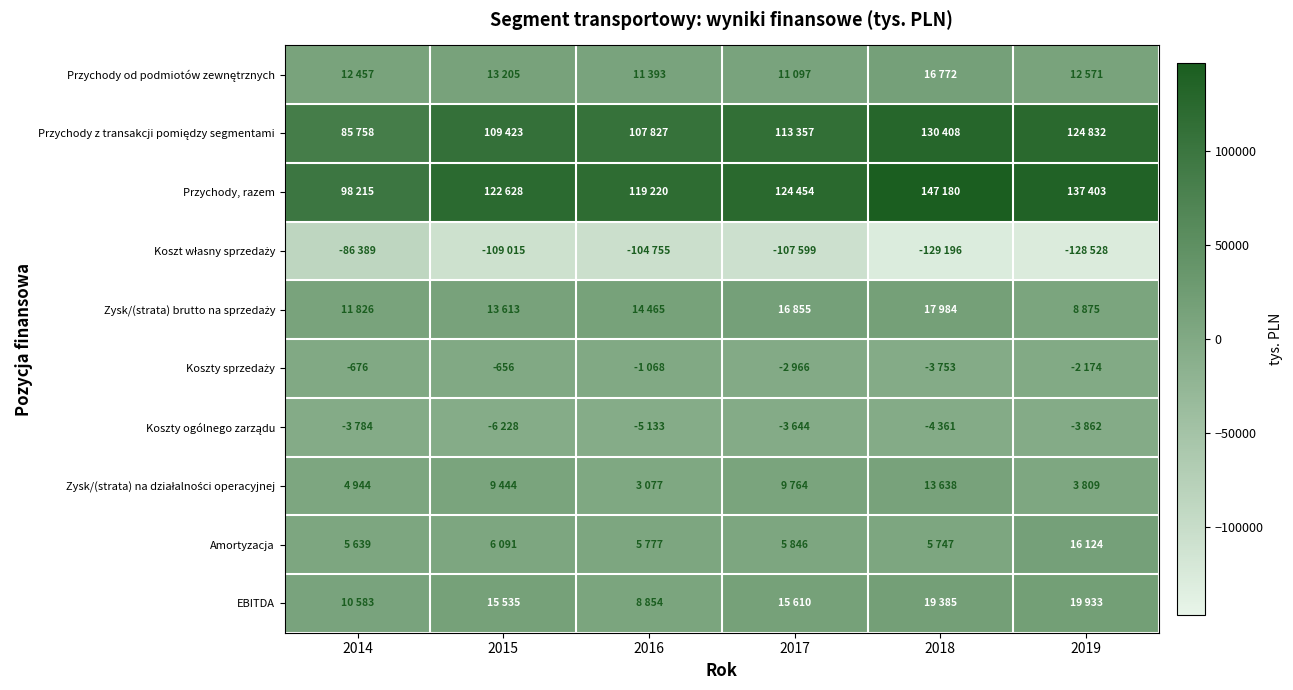

What is the sum of the Koszty sprzedaży values at 2014 and 2015?

-1332